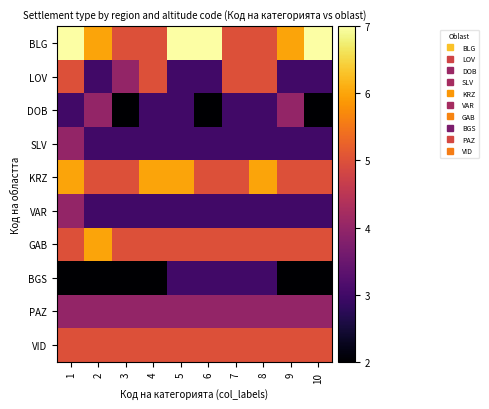

Which series changed the most between 2 and 4?

LOV